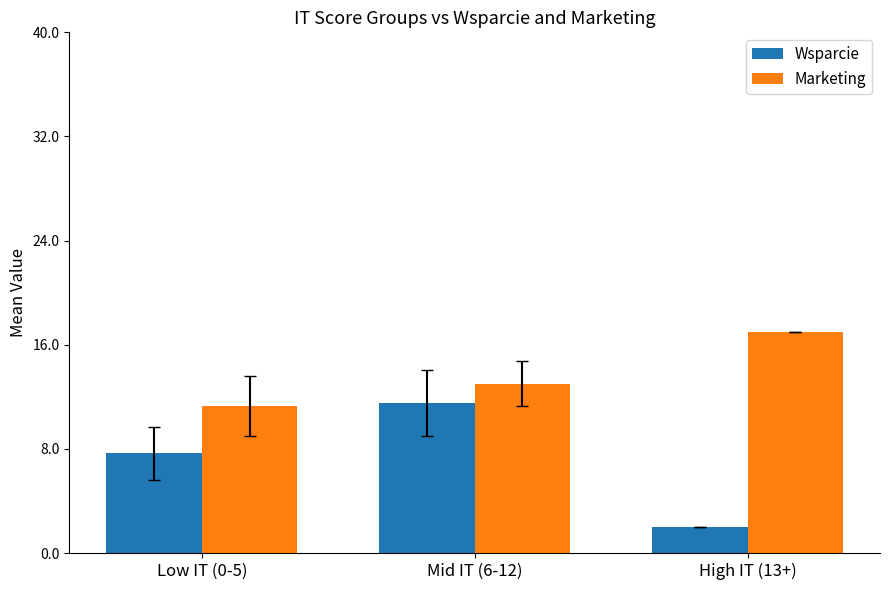

What is the difference between the highest and lowest values at Mid IT (6-12)?

1.5